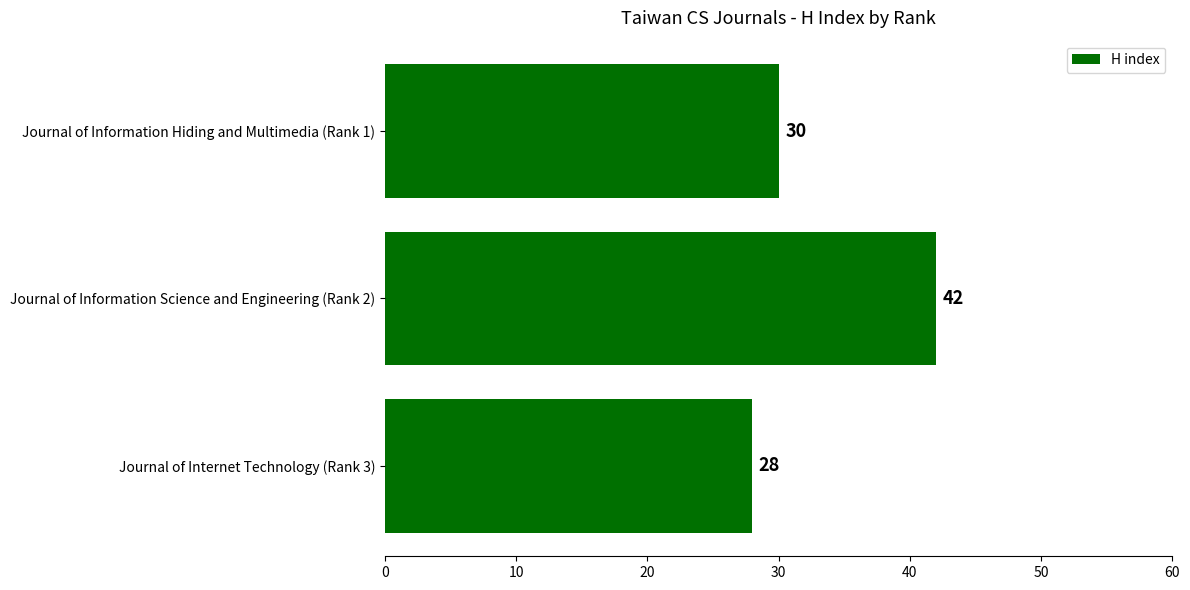

How many data points does each series have?

3